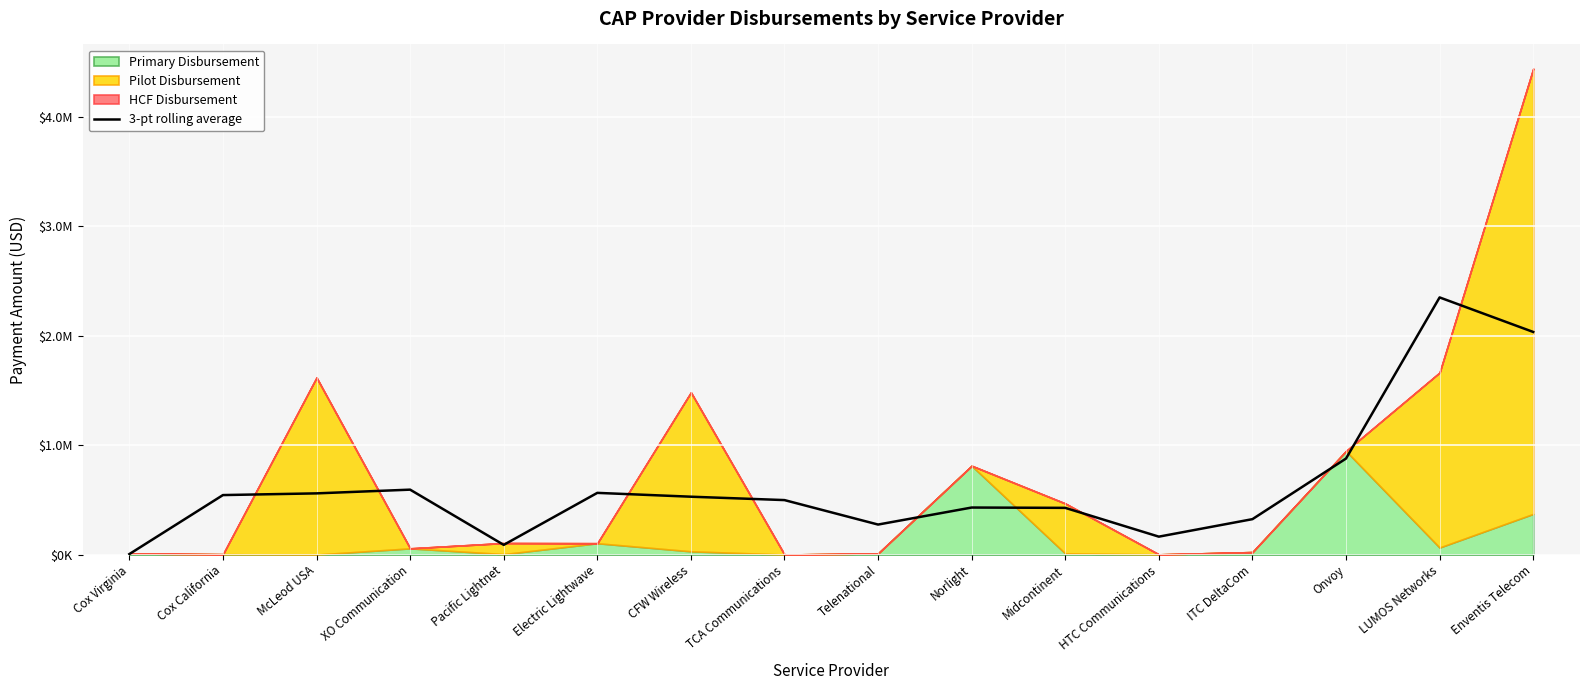

The chart shows a value of 274615.5 at Telenational. True or false?

True